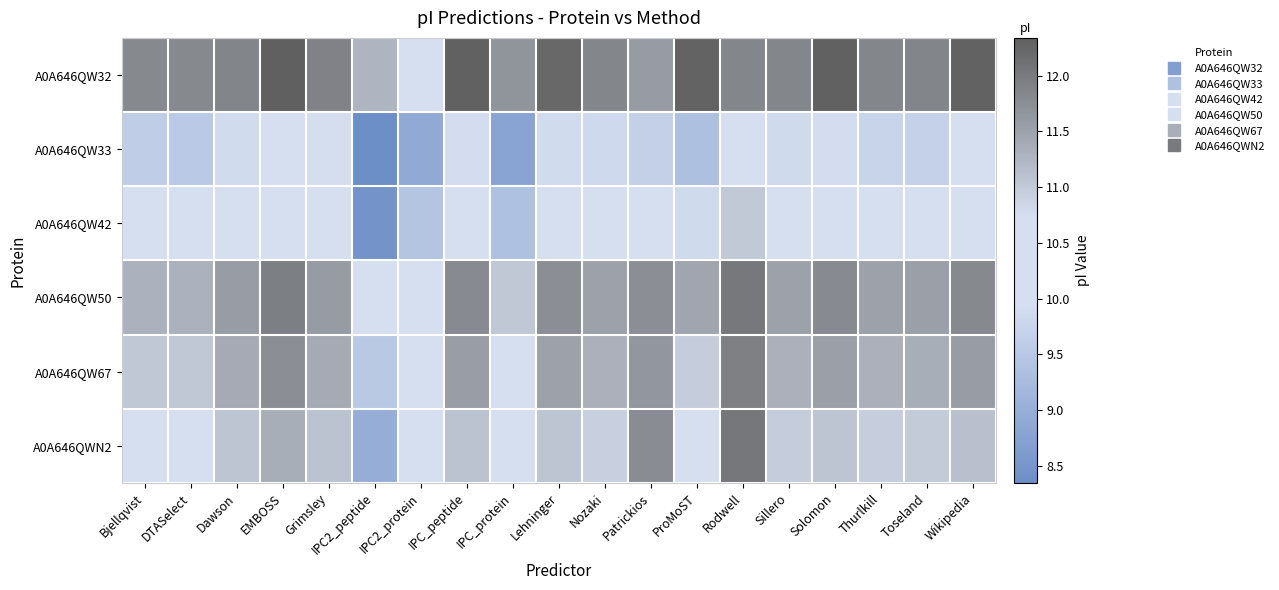

What is the total value across all series at Thurlkill?

65.6